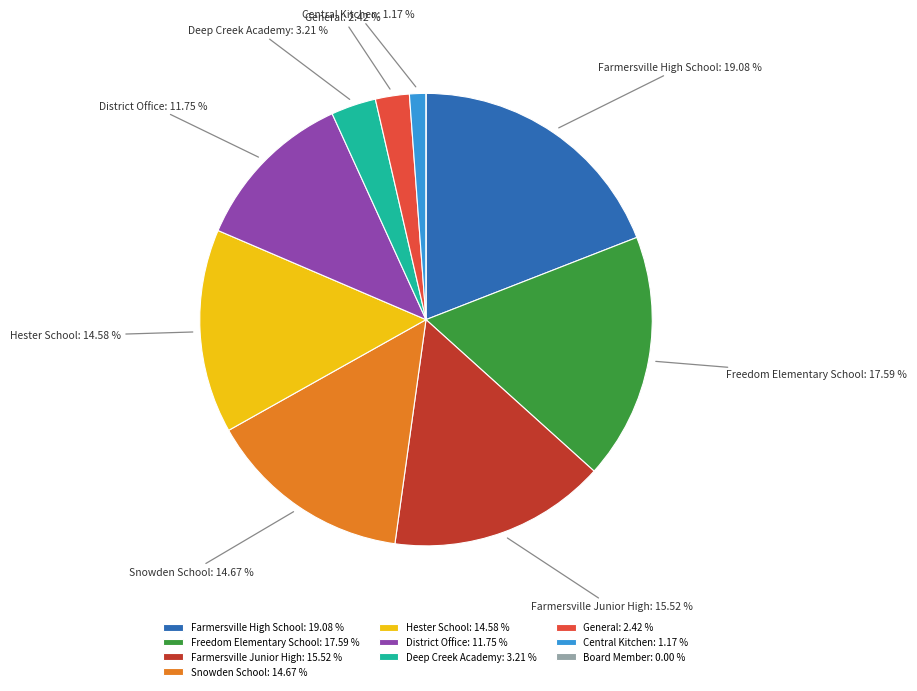

Is there any slice that represents more than half of the pie?

No